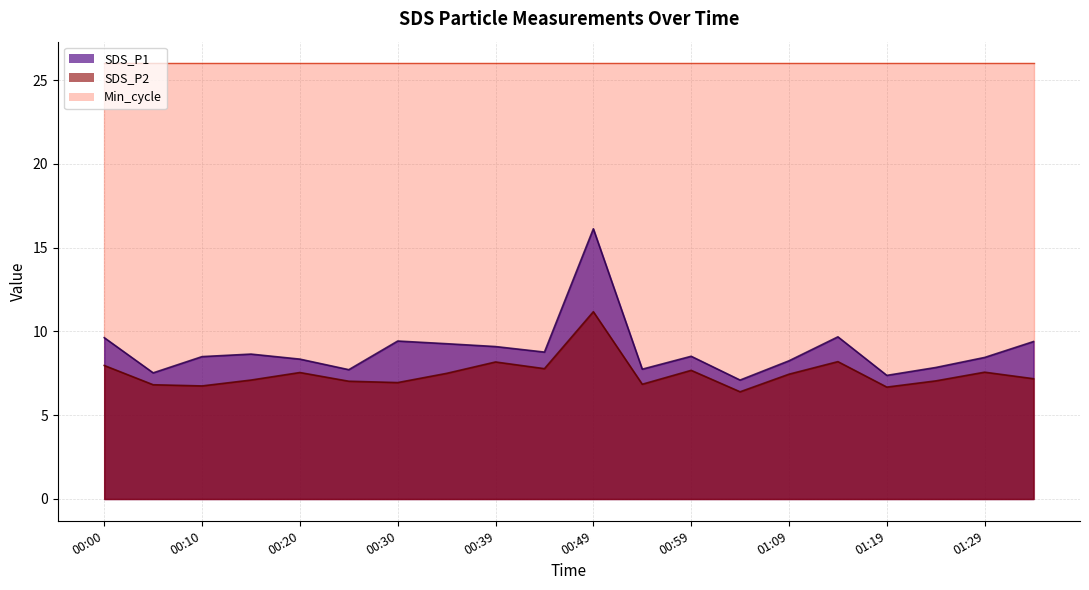

The SDS_P2 series shows 7.8 at 00:44. True or false?

True